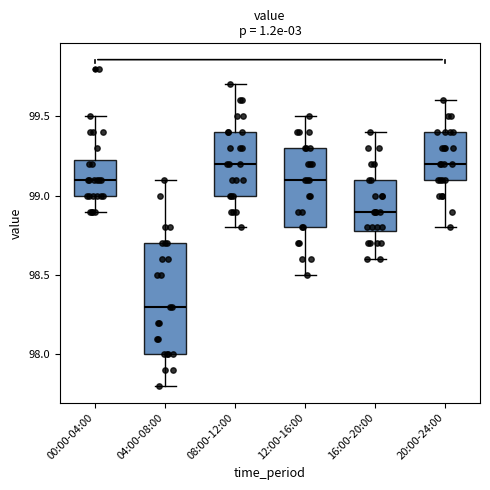

Reading left to right, read every box against the y-axis: the position of its median line, the range the box covers, and the ends of its whiskers. The values are not printed on the chart, so give them approximately, as read against the axis.

00:00-04:00: median 99.10, box 99.00 to 99.25, whiskers 98.90 to 99.50
04:00-08:00: median 98.30, box 98.00 to 98.70, whiskers 97.80 to 99.10
08:00-12:00: median 99.20, box 99.00 to 99.40, whiskers 98.80 to 99.70
12:00-16:00: median 99.10, box 98.80 to 99.30, whiskers 98.50 to 99.50
16:00-20:00: median 98.90, box 98.80 to 99.10, whiskers 98.60 to 99.40
20:00-24:00: median 99.20, box 99.10 to 99.40, whiskers 98.80 to 99.60